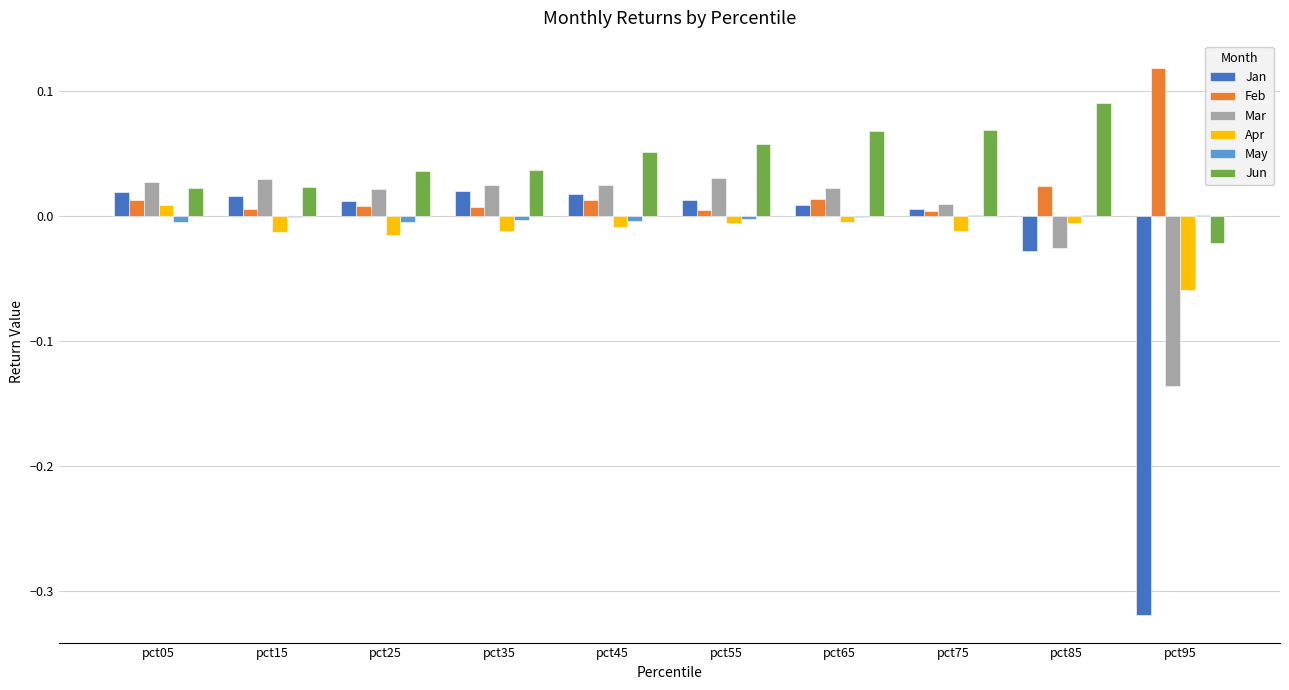

At which category does the chart reach its peak across all series?

pct95